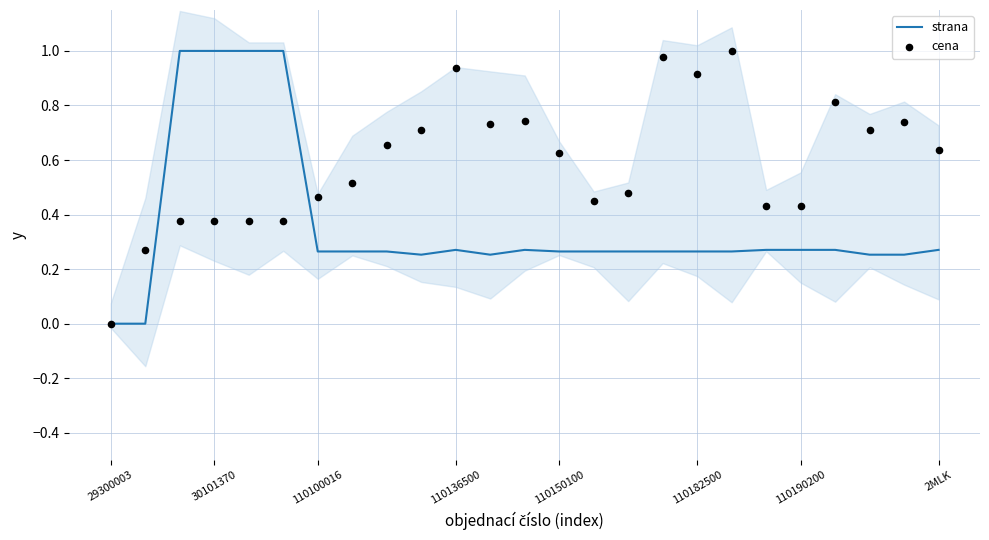

Which series has the largest Y range (max minus min)?

strana